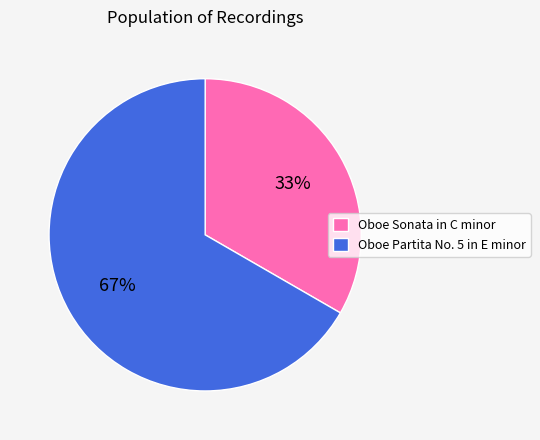

Which category has the biggest portion of the pie?

Oboe Partita No. 5 in E minor